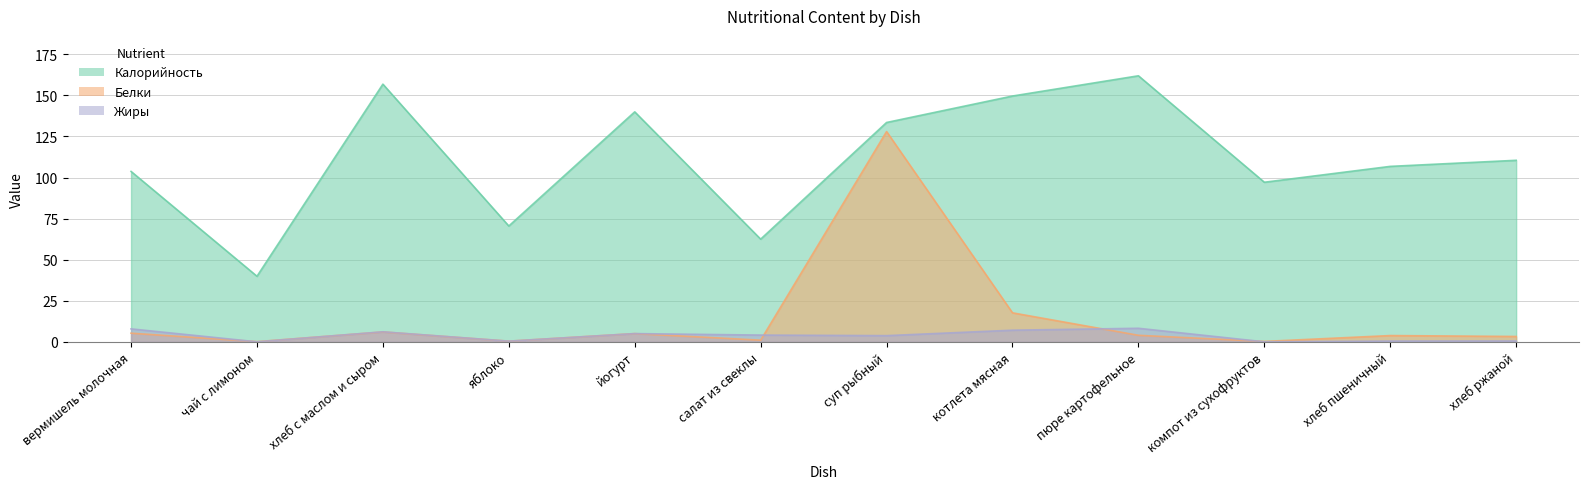

What is the approximate value of Жиры at хлеб ржаной?

0.5